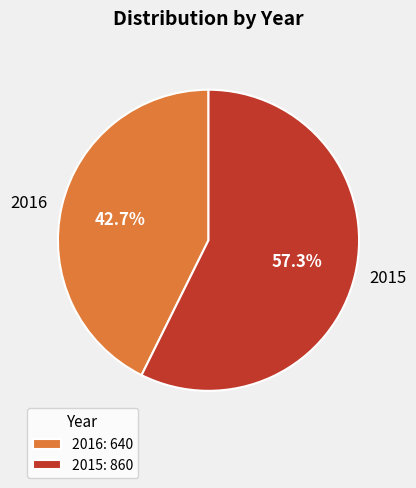

Is there a majority slice in this chart?

Yes